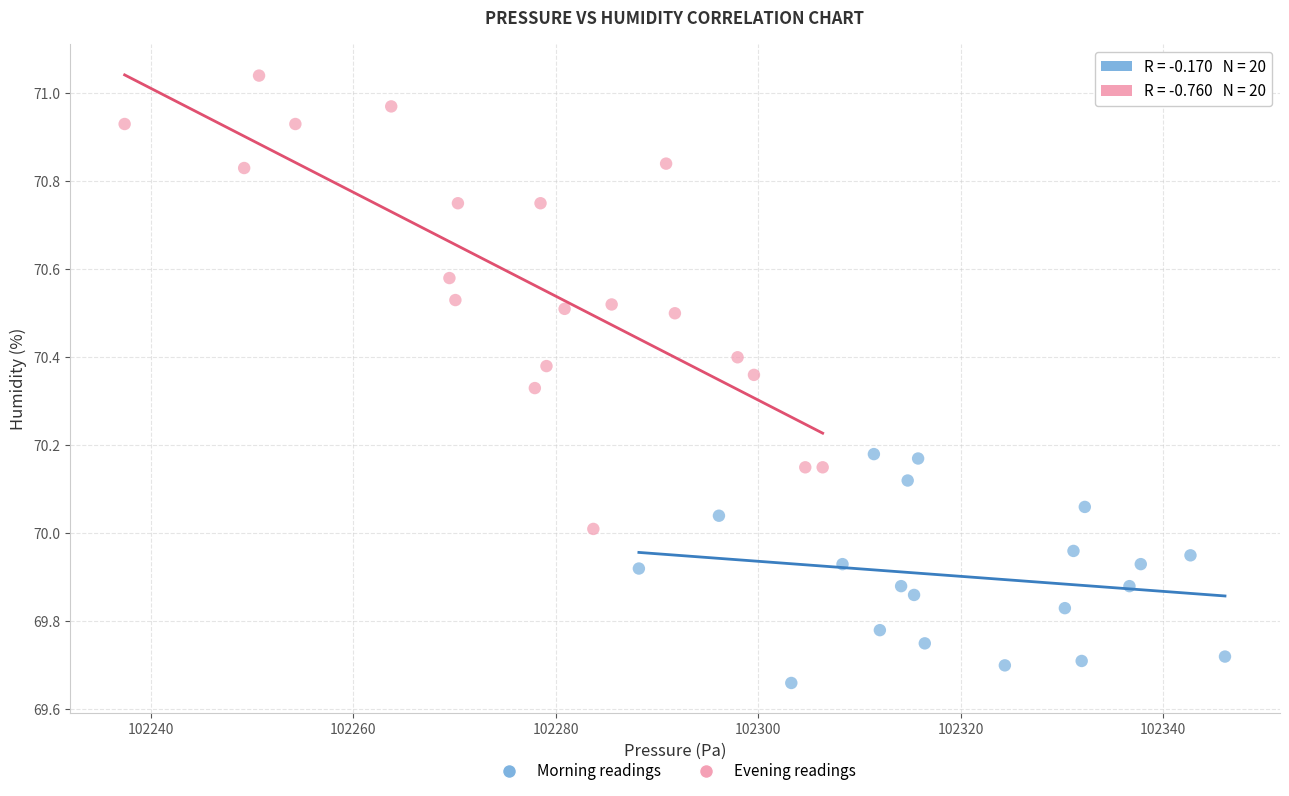

Which series contains the lowest Y value?

Morning readings